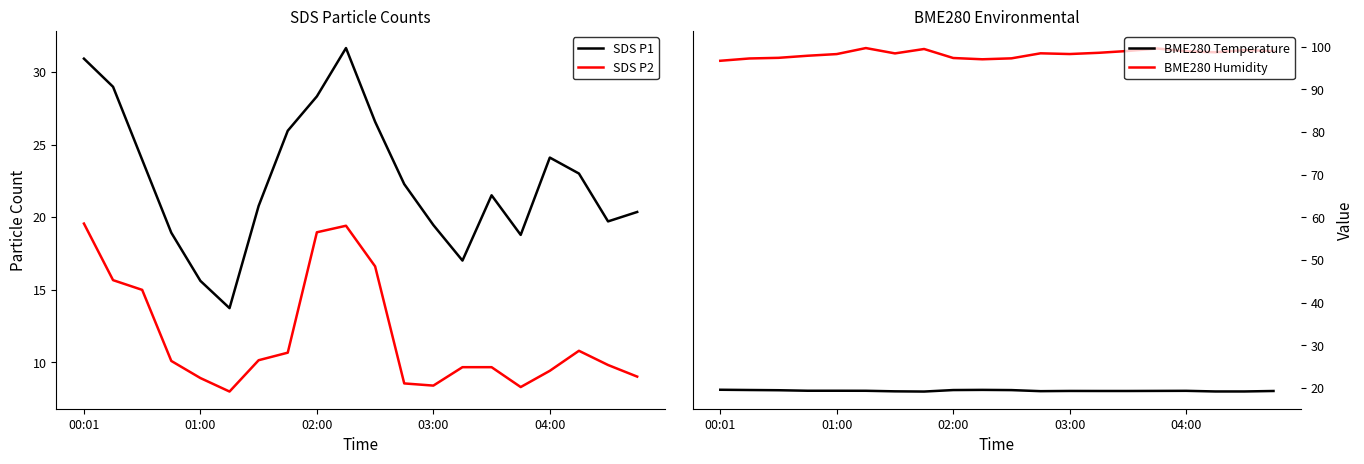

What is the approximate value of SDS P2 at 00:01?

19.6